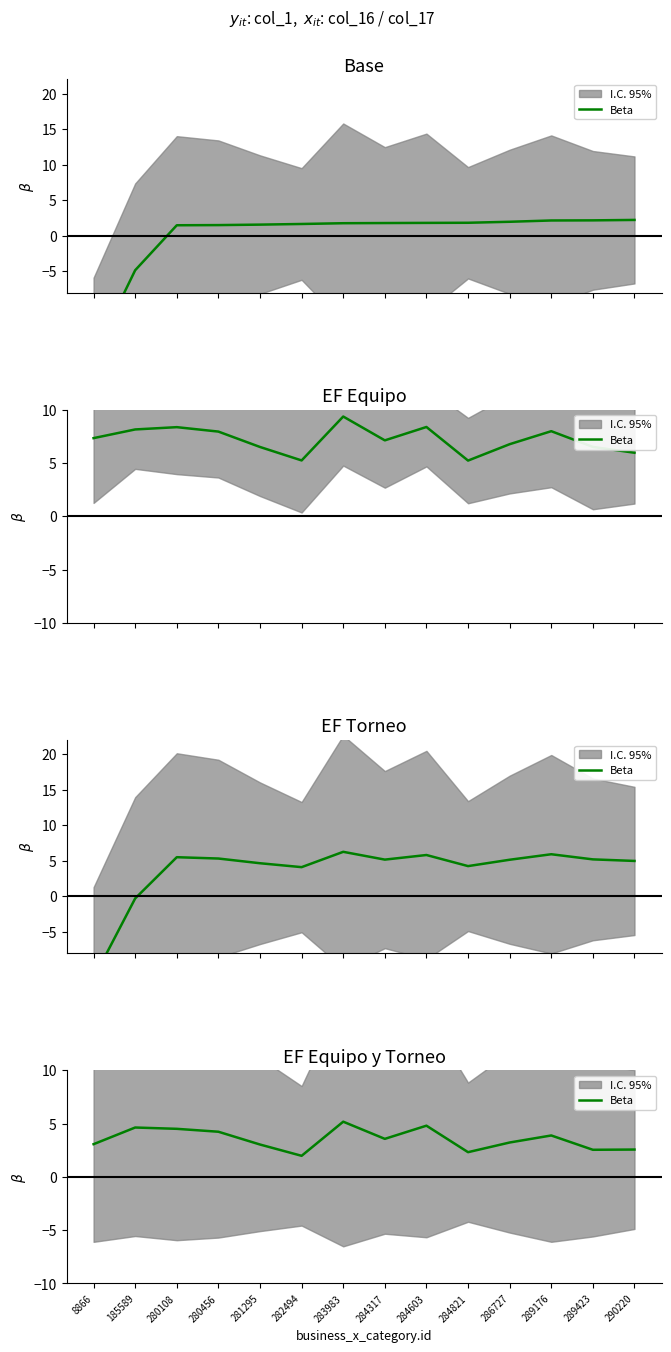

Is it true that the value at 280456 is 2.4?

False